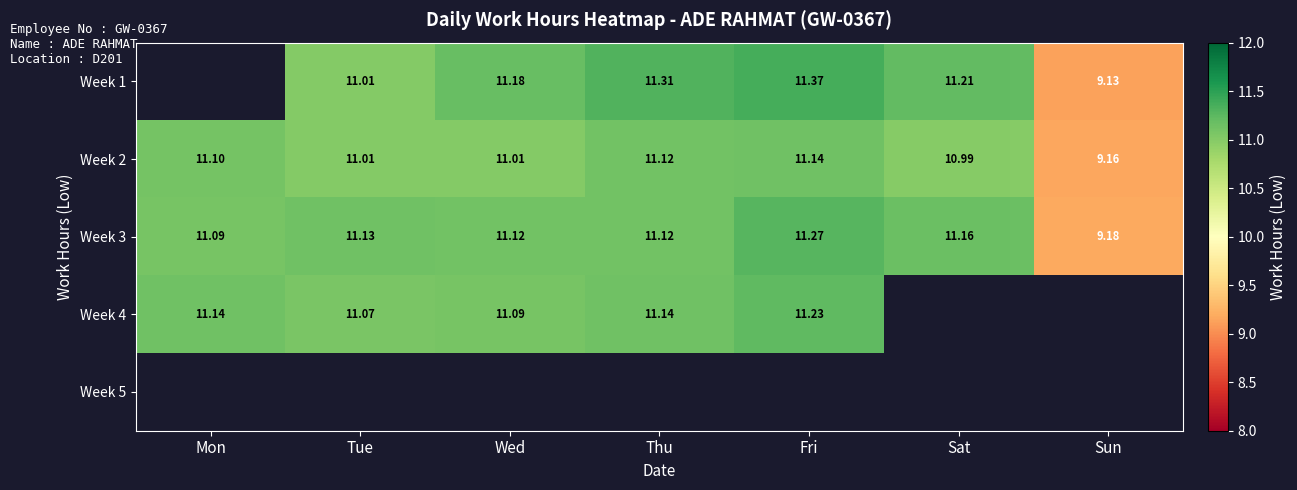

Which has a higher value, Thu or Sun?

Thu